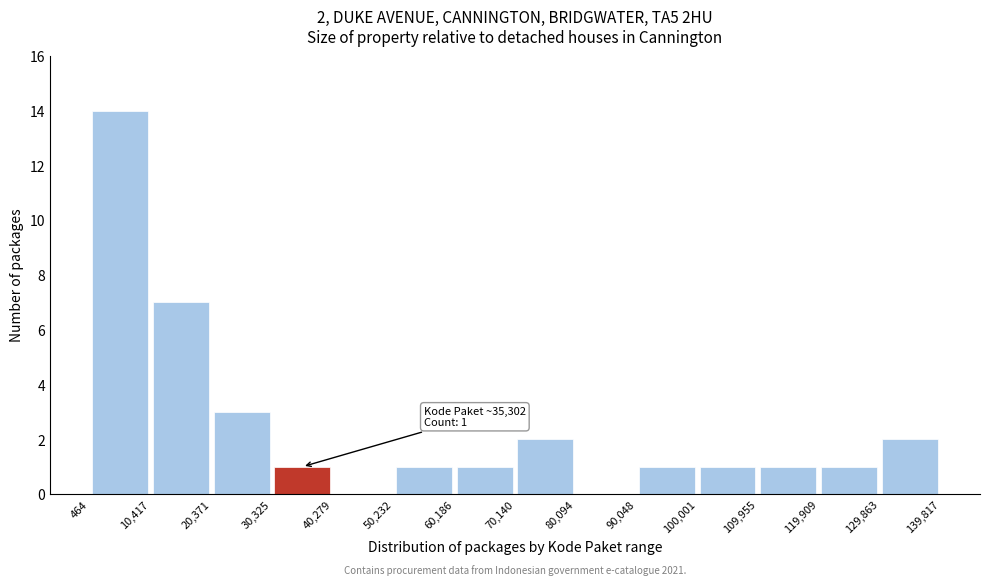

Over which range of the x-axis is the bar tallest?

464 to 10,417